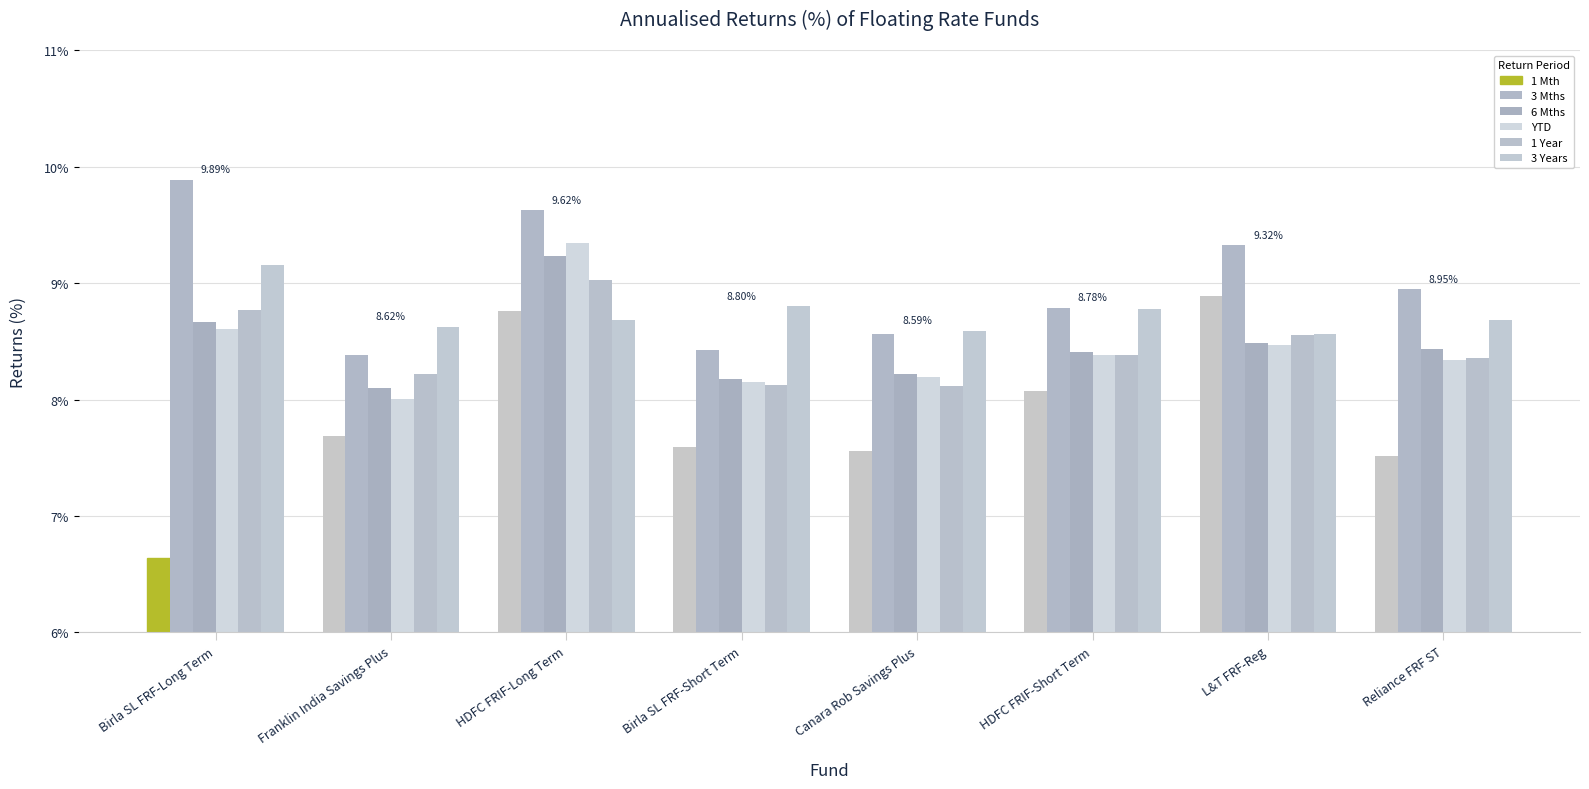

Reading left to right, list all the values displayed in this chart.

1 Mth: Birla SL FRF-Long Term=6.6	Franklin India Savings Plus=7.7	HDFC FRIF-Long Term=8.8	Birla SL FRF-Short Term=7.6	Canara Rob Savings Plus=7.6	HDFC FRIF-Short Term=8.1	L&T FRF-Reg=8.9	Reliance FRF ST=7.5
3 Mths: Birla SL FRF-Long Term=9.9	Franklin India Savings Plus=8.4	HDFC FRIF-Long Term=9.6	Birla SL FRF-Short Term=8.4	Canara Rob Savings Plus=8.6	HDFC FRIF-Short Term=8.8	L&T FRF-Reg=9.3	Reliance FRF ST=8.9
6 Mths: Birla SL FRF-Long Term=8.7	Franklin India Savings Plus=8.1	HDFC FRIF-Long Term=9.2	Birla SL FRF-Short Term=8.2	Canara Rob Savings Plus=8.2	HDFC FRIF-Short Term=8.4	L&T FRF-Reg=8.5	Reliance FRF ST=8.4
YTD: Birla SL FRF-Long Term=8.6	Franklin India Savings Plus=8.0	HDFC FRIF-Long Term=9.3	Birla SL FRF-Short Term=8.2	Canara Rob Savings Plus=8.2	HDFC FRIF-Short Term=8.4	L&T FRF-Reg=8.5	Reliance FRF ST=8.3
1 Year: Birla SL FRF-Long Term=8.8	Franklin India Savings Plus=8.2	HDFC FRIF-Long Term=9.0	Birla SL FRF-Short Term=8.1	Canara Rob Savings Plus=8.1	HDFC FRIF-Short Term=8.4	L&T FRF-Reg=8.6	Reliance FRF ST=8.4
3 Years: Birla SL FRF-Long Term=9.2	Franklin India Savings Plus=8.6	HDFC FRIF-Long Term=8.7	Birla SL FRF-Short Term=8.8	Canara Rob Savings Plus=8.6	HDFC FRIF-Short Term=8.8	L&T FRF-Reg=8.6	Reliance FRF ST=8.7